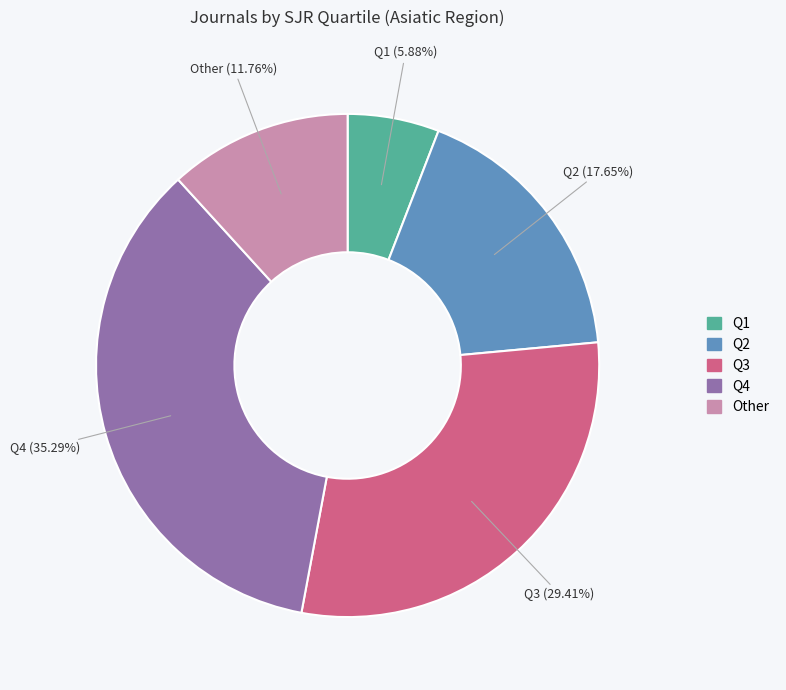

Does Q1 account for over 50% of the chart?

No